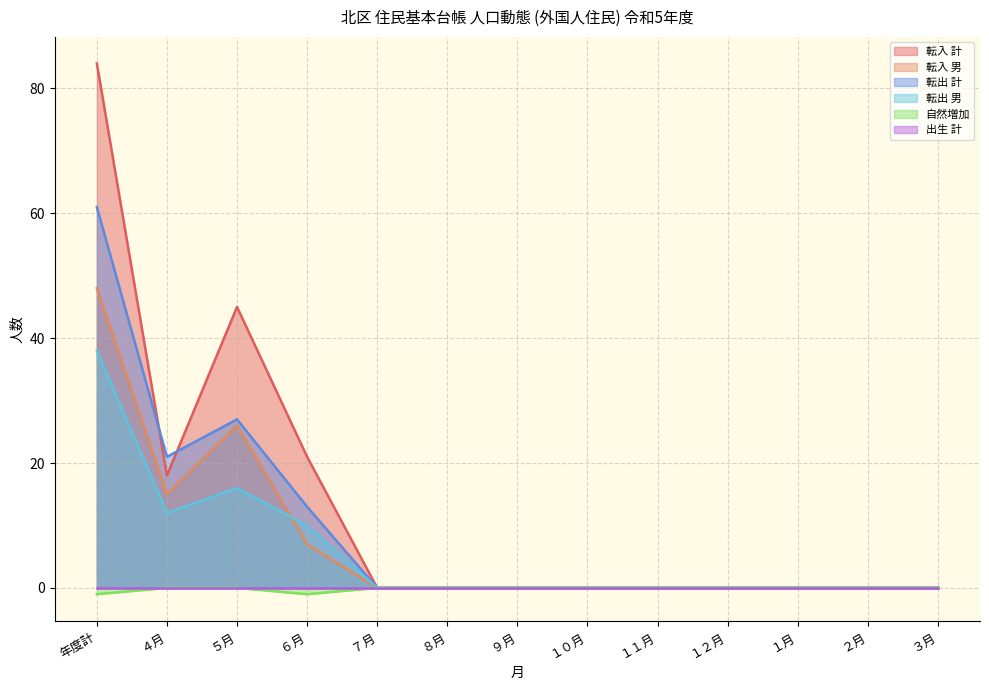

Does the chart display data point markers on the line(s)?

No